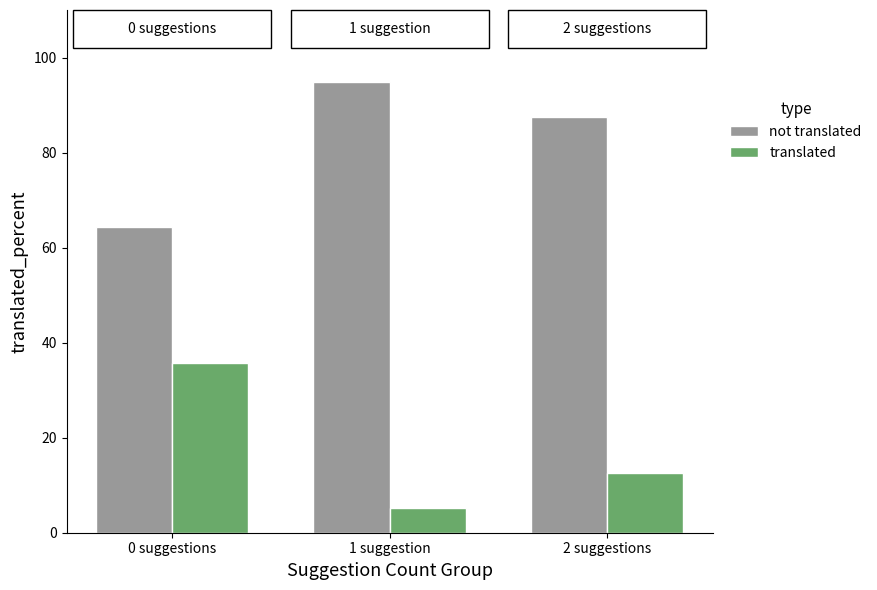

Is the value of not translated at 1 suggestion greater than the value of translated at 1 suggestion?

Yes